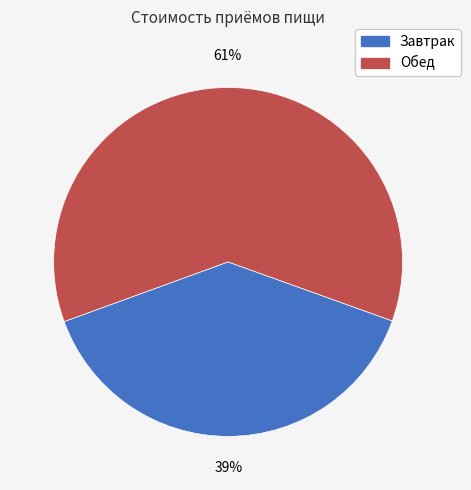

Rank the categories by value from lowest to highest.

Завтрак, Обед